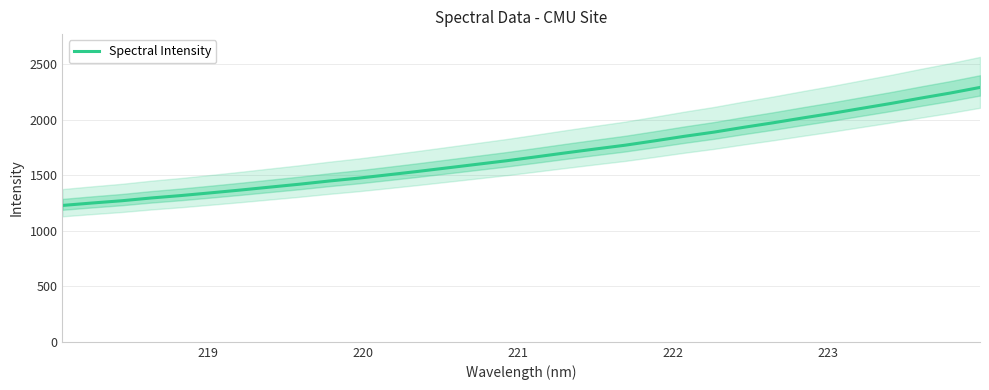

The chart shows a value of 2946.0 at 22. True or false?

False